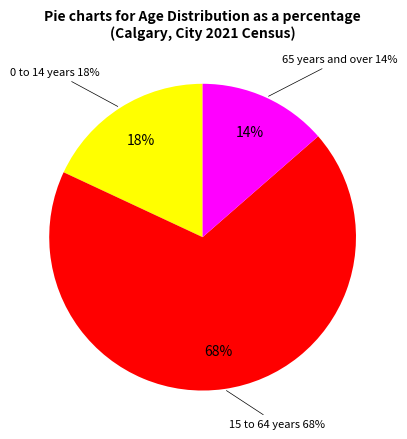

Is it true that 15 to 64 years is 57% of the pie?

False